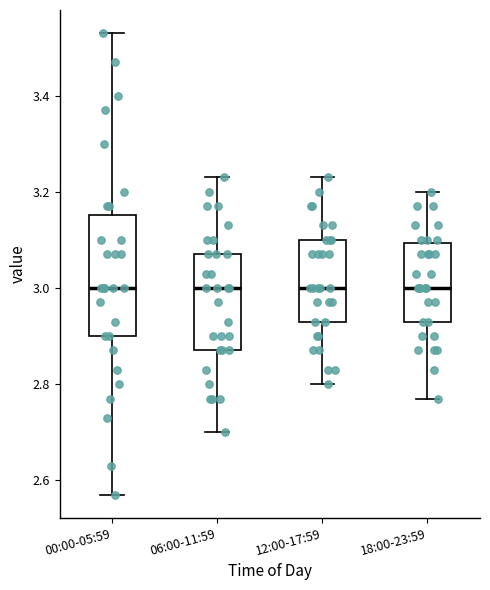

Which box is the tallest, from its lower edge to its upper edge?

00:00-05:59